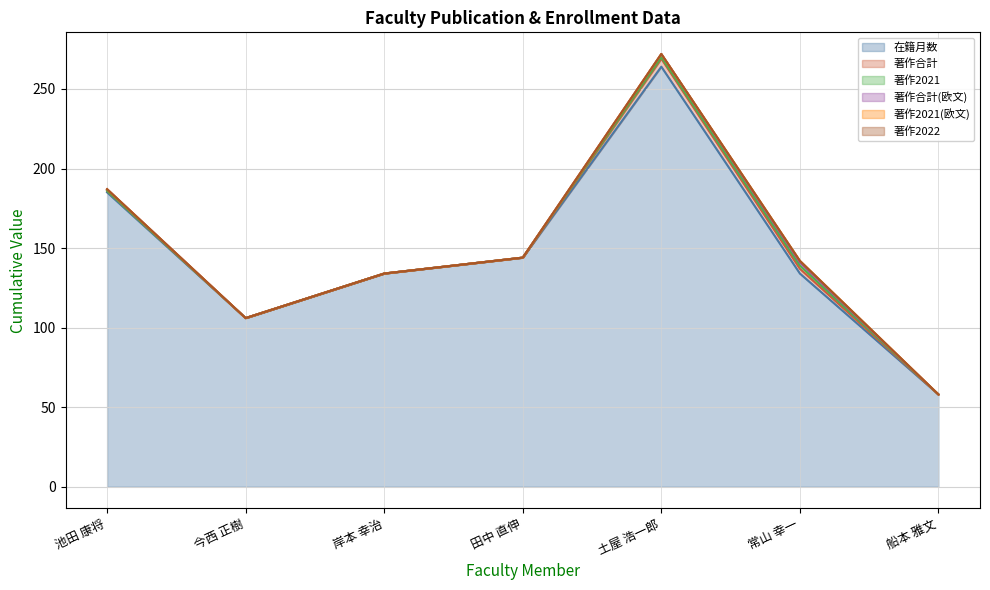

What is the label of the 2nd point from the right?

常山 幸一